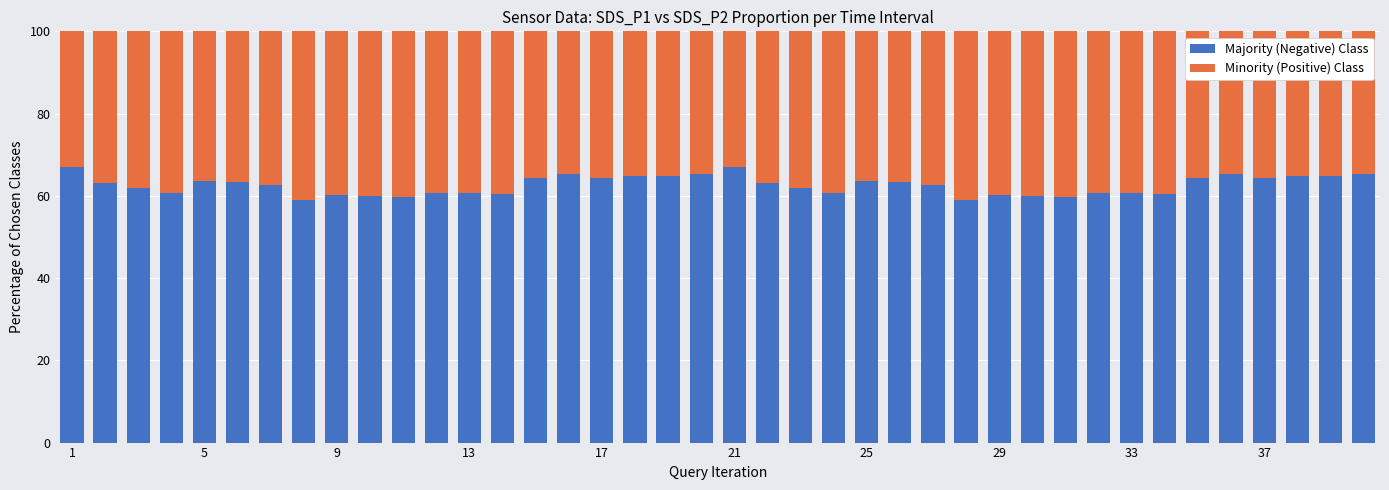

What is the difference between the maximum and minimum values in the Majority (Negative) Class series?

7.9